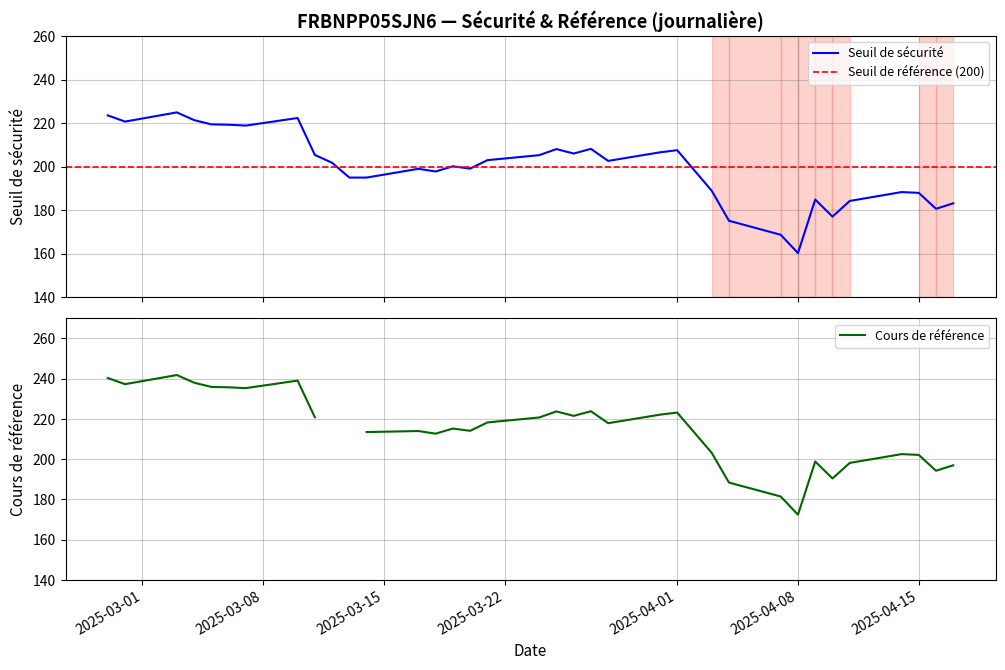

Is it true that the value at 2025-03-07 is 109.6?

False